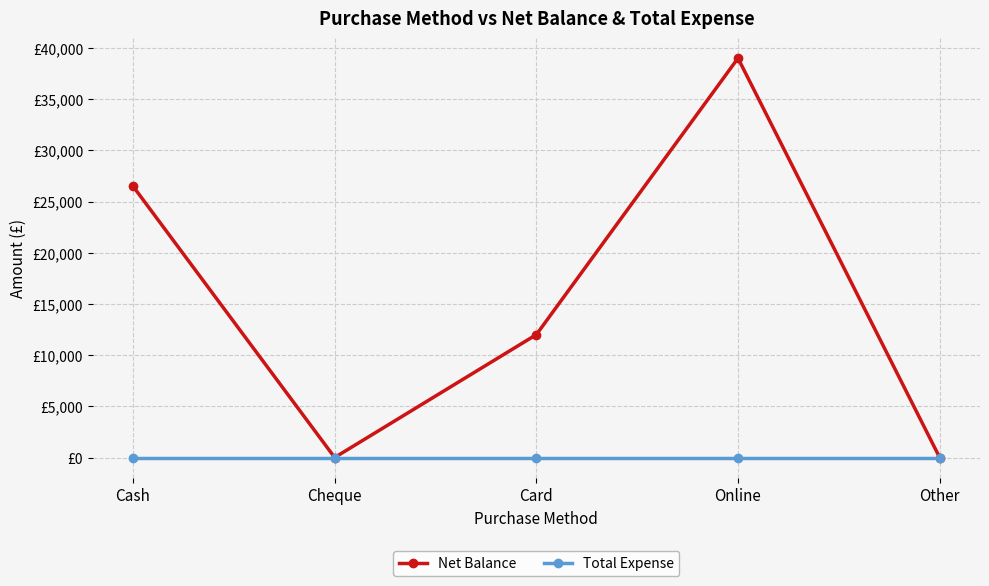

Rank the series at Cash from lowest to highest value.

Total Expense, Net Balance